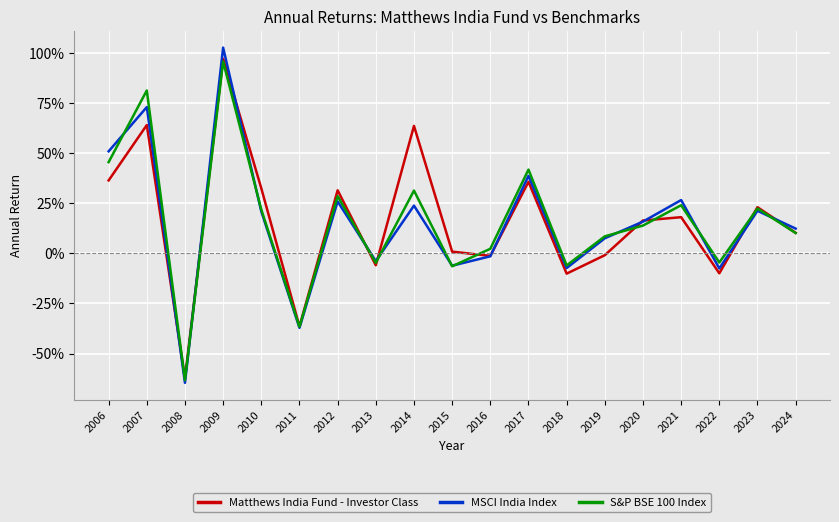

Reading right to left, what are all the values shown in this chart?

Matthews India Fund - Investor Class: 0.1	0.2	-0.1	0.2	0.2	-0.0	-0.1	0.4	-0.0	0.0	0.6	-0.1	0.3	-0.4	0.3	1.0	-0.6	0.6	0.4
MSCI India Index: 0.1	0.2	-0.1	0.3	0.2	0.1	-0.1	0.4	-0.0	-0.1	0.2	-0.0	0.3	-0.4	0.2	1.0	-0.6	0.7	0.5
S&P BSE 100 Index: 0.1	0.2	-0.0	0.2	0.1	0.1	-0.1	0.4	0.0	-0.1	0.3	-0.0	0.3	-0.4	0.2	1.0	-0.6	0.8	0.5